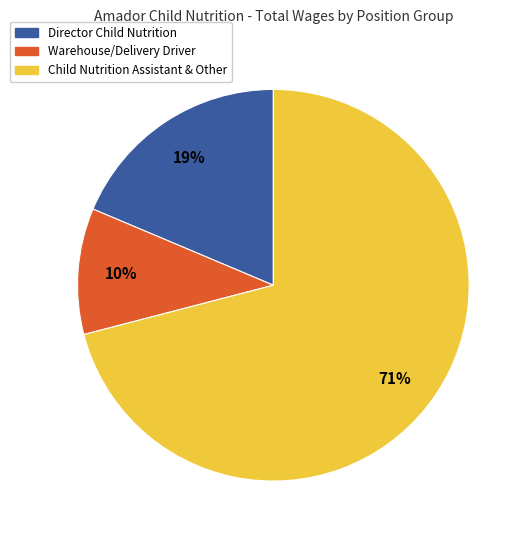

To the nearest percent, what percentage of the pie is Director Child Nutrition?

19%